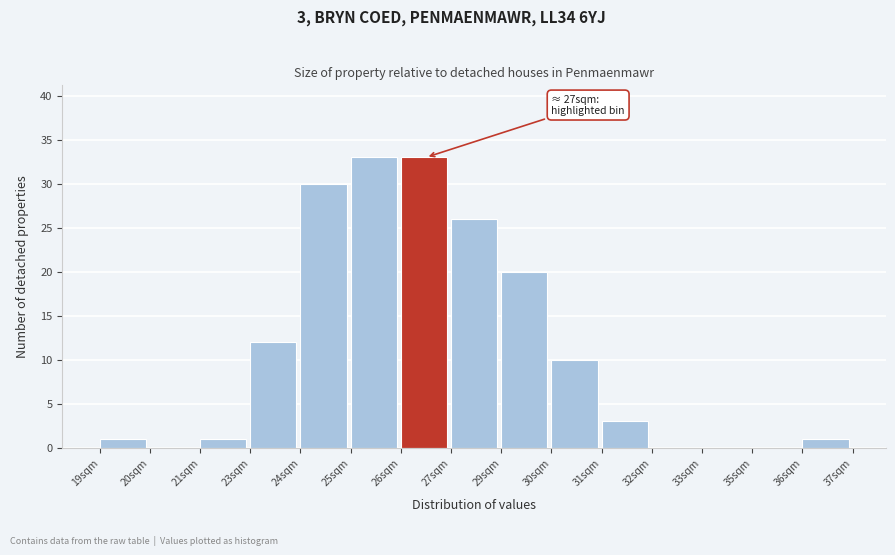

Reading left to right, list all the values displayed in this chart.

19sqm=1	20sqm=0	21sqm=1	23sqm=12	24sqm=30	25sqm=33	26sqm=33	27sqm=26	29sqm=20	30sqm=10	31sqm=3	32sqm=0	33sqm=0	35sqm=0	36sqm=1